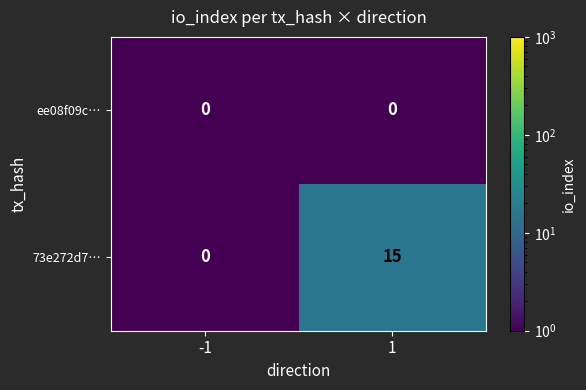

What is the average value of the 73e272d7… series?

8